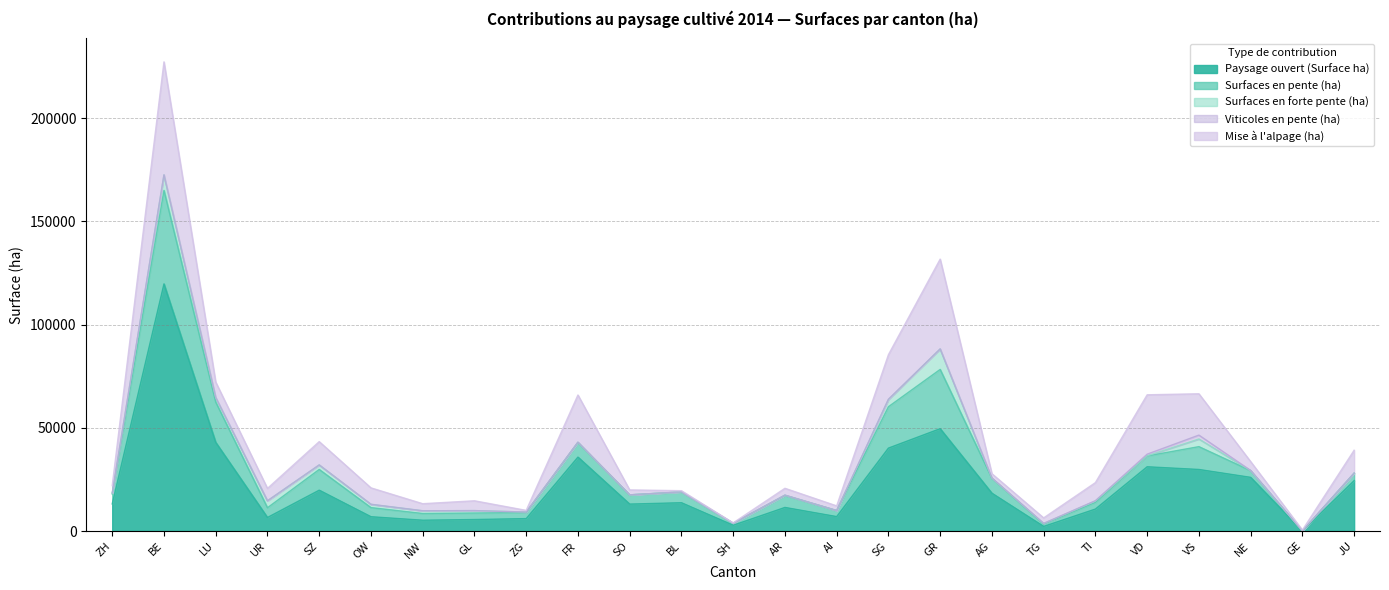

Rank the categories by Viticoles en pente (ha) value from lowest to highest.

NW, AI, SO, ZG, UR, OW, AR, GL, JU, SZ, GR, LU, FR, BL, GE, NE, TG, BE, SH, SG, TI, AG, ZH, VD, VS